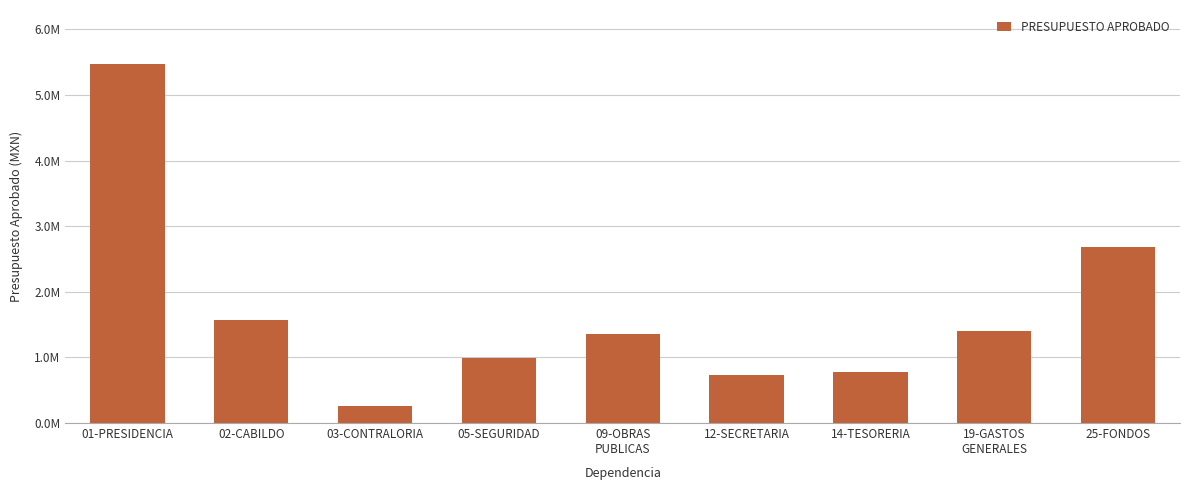

What is the label of the 6th bar from the left?

12-SECRETARIA